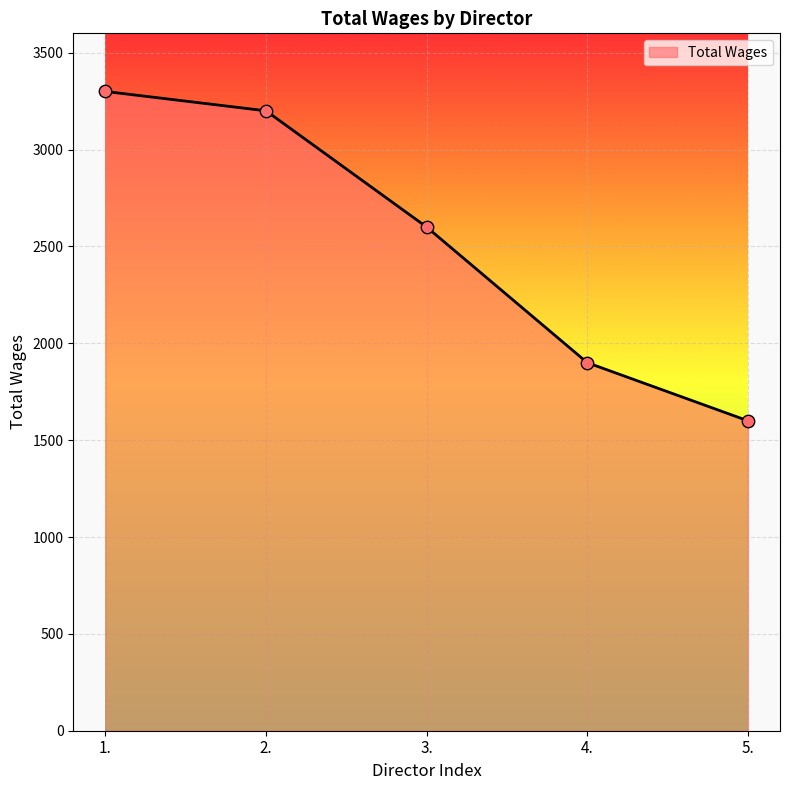

What is the change in value from 3. to 4.?

-700